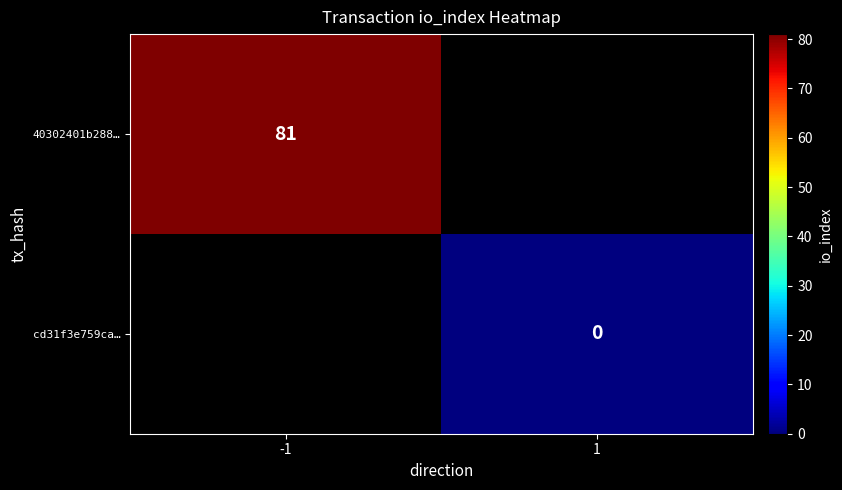

True or false: 40302401b288… has a value of 81 at -1.

True